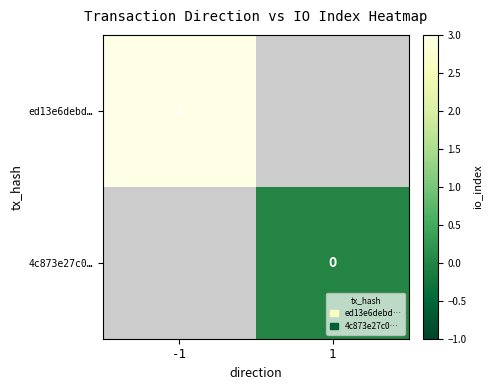

Is the value of ed13e6debd… at -1 greater than the value of 4c873e27c0… at 1?

Yes